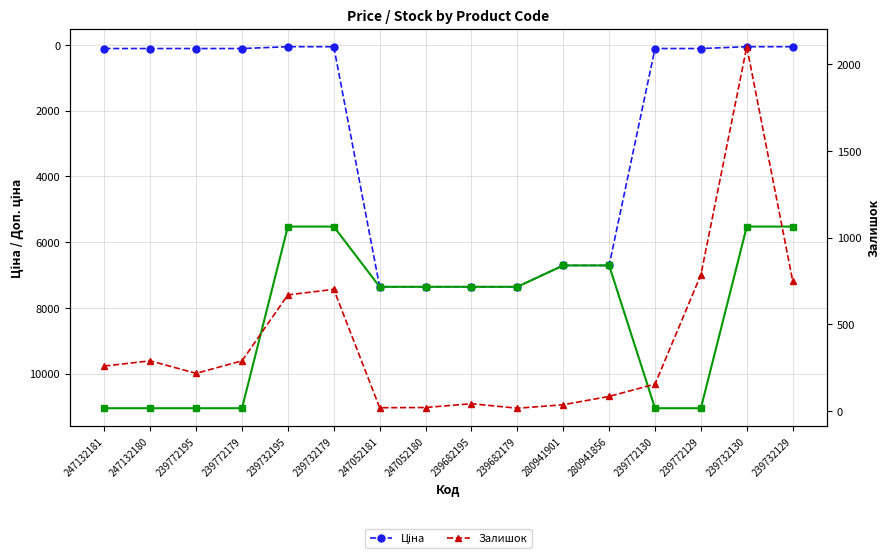

Reading left to right, extract all data points from this chart.

Ціна: 247132181=110.5	247132180=110.5	239772195=110.5	239772179=110.5	239732195=55.3	239732179=55.3	247052181=7360.2	247052180=7360.2	239682195=7360.2	239682179=7360.2	280941901=6710.2	280941856=6710.2	239772130=110.5	239772129=110.5	239732130=55.3	239732129=55.3
Доп. ціна: 247132181=11055.0	247132180=11055.0	239772195=11055.0	239772179=11055.0	239732195=5528.0	239732179=5528.0	247052181=7360.2	247052180=7360.2	239682195=7360.2	239682179=7360.2	280941901=6710.2	280941856=6710.2	239772130=11055.0	239772129=11055.0	239732130=5528.0	239732129=5528.0
Залишок: 247132181=260.0	247132180=290.0	239772195=218.0	239772179=290.0	239732195=670.0	239732179=702.0	247052181=20.0	247052180=21.0	239682195=43.0	239682179=17.0	280941901=37.0	280941856=85.0	239772130=156.0	239772129=786.0	239732130=2100.0	239732129=751.0